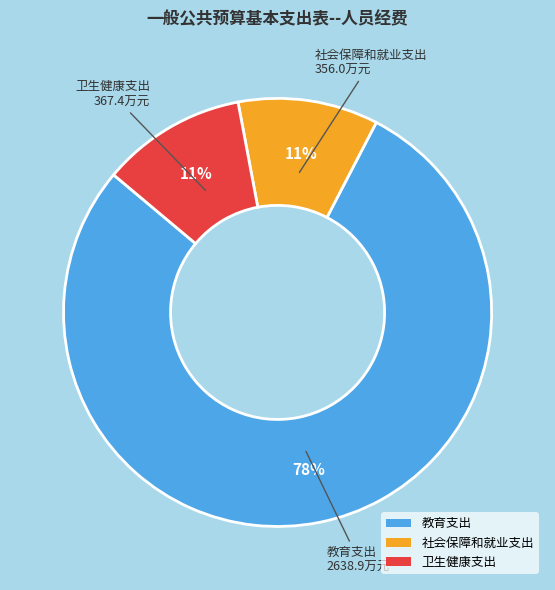

Is it true that 教育支出 is 67% of the pie?

False